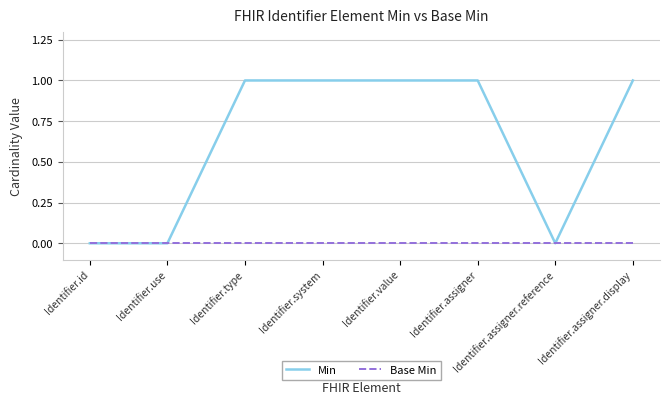

The Min series shows 2 at Identifier.type. True or false?

False